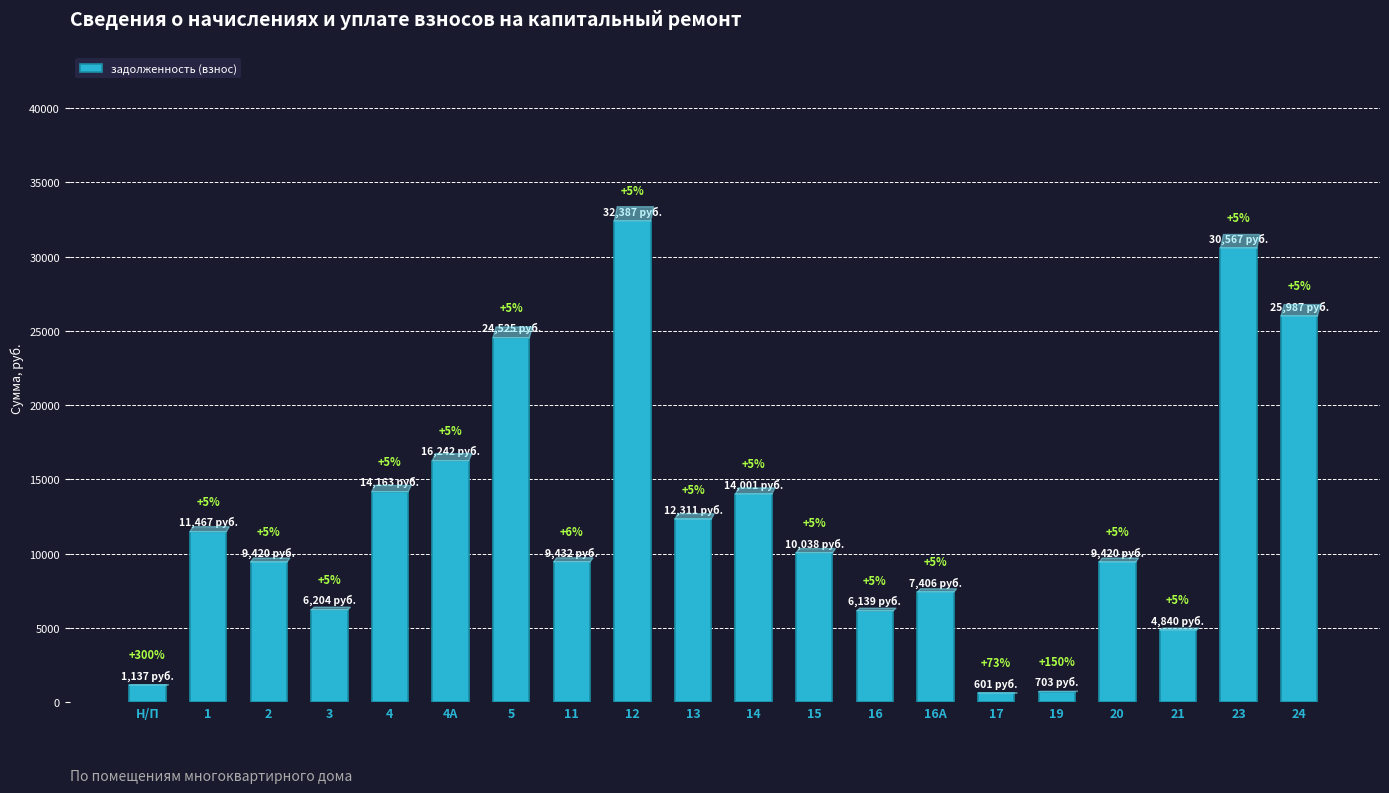

Are the bars grouped side by side (vs. stacked)?

No